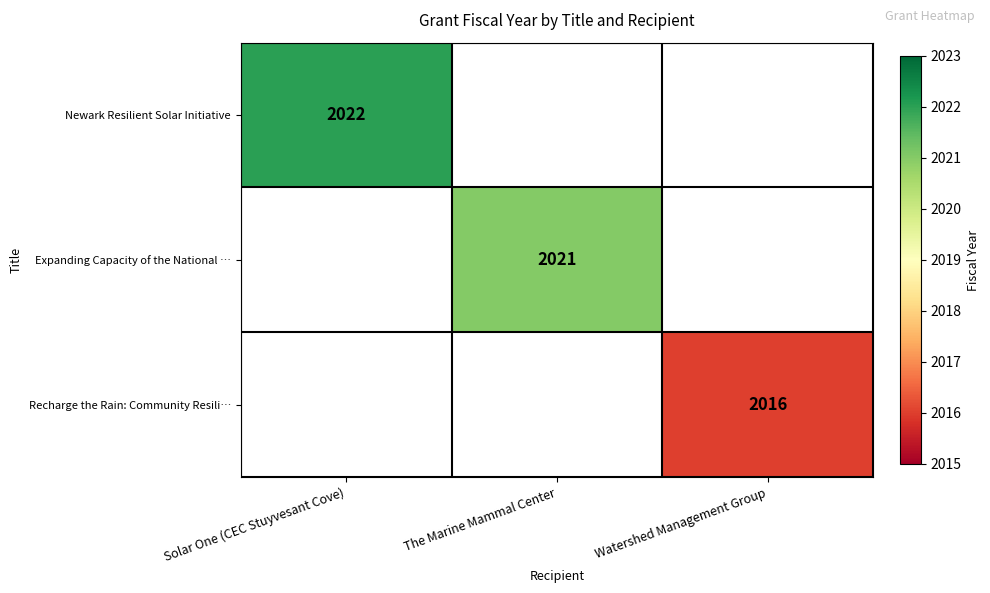

Which category has the lowest value across all series?

Watershed Management Group